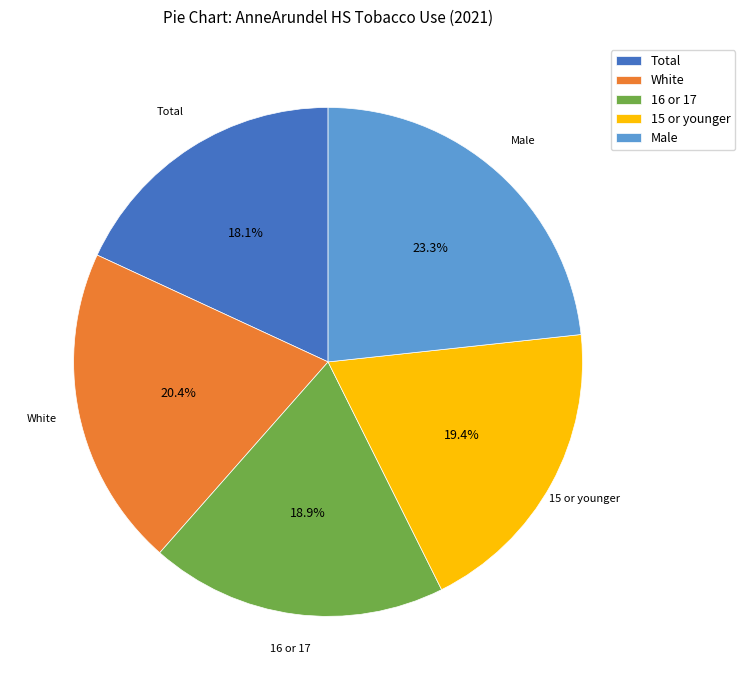

To the nearest percent, what portion does White represent?

20%